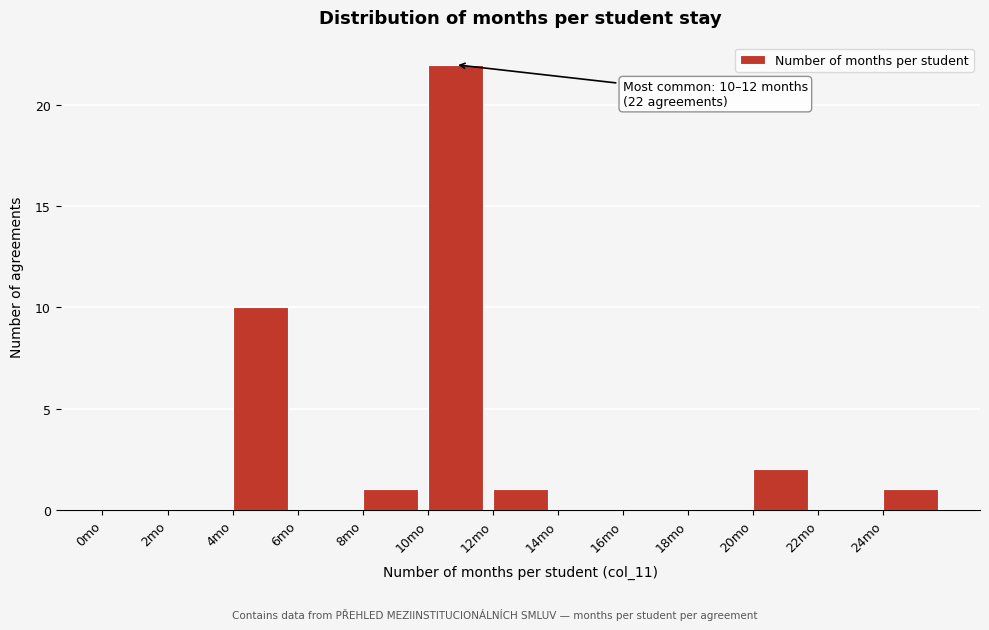

Which range on the x-axis has the tallest bar?

10 to 12